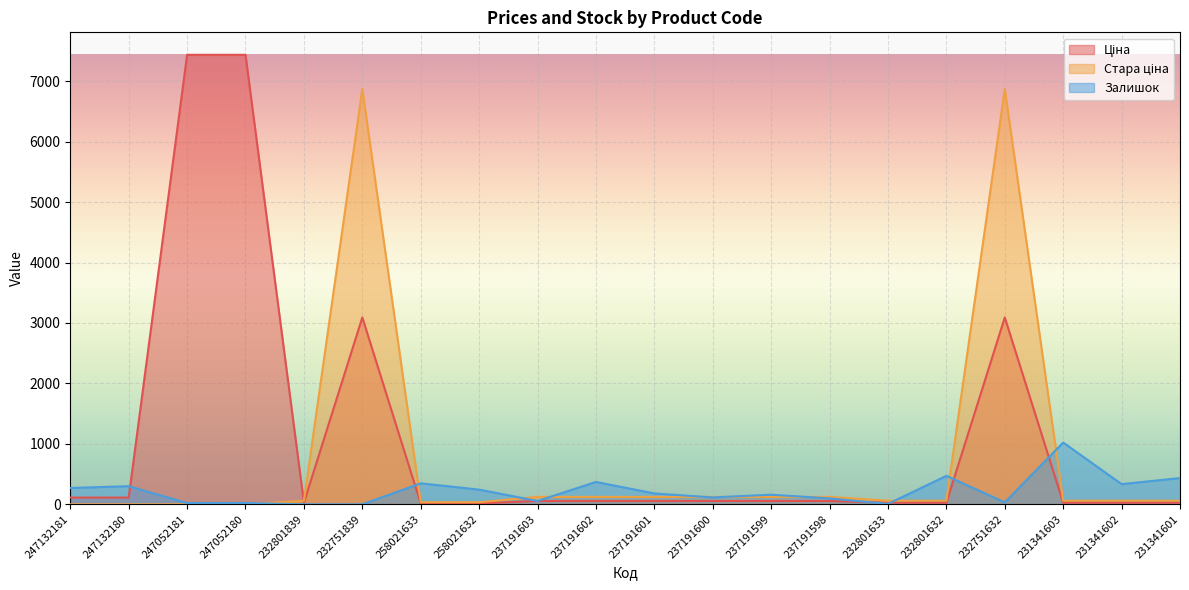

Which series has the widest spread of values?

Ціна